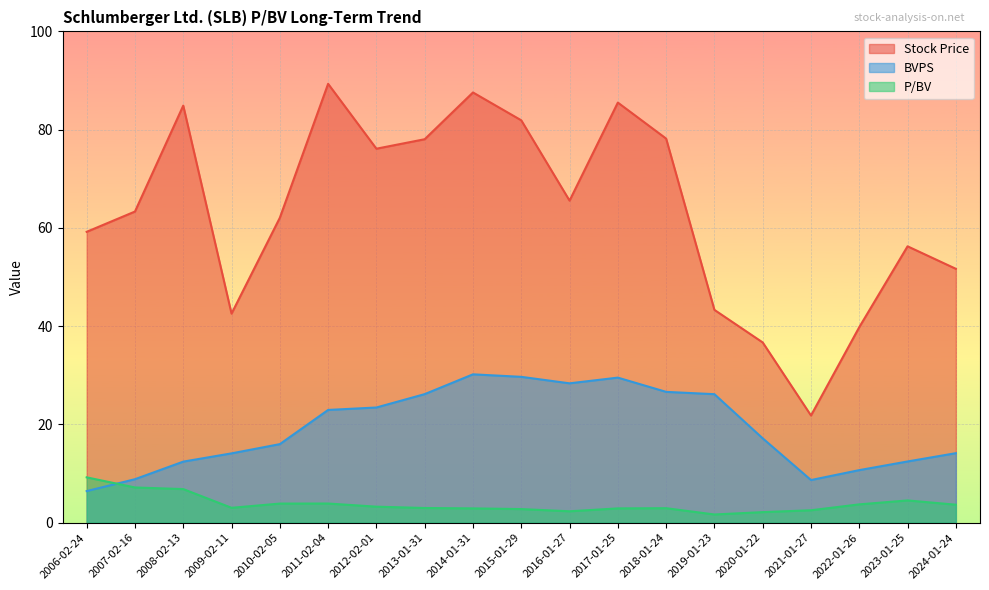

Reading left to right, what are all the values shown in this chart?

Stock Price: 2006-02-24=59.2	2007-02-16=63.3	2008-02-13=84.9	2009-02-11=42.5	2010-02-05=62.1	2011-02-04=89.3	2012-02-01=76.1	2013-01-31=78.0	2014-01-31=87.6	2015-01-29=81.9	2016-01-27=65.5	2017-01-25=85.5	2018-01-24=78.2	2019-01-23=43.3	2020-01-22=36.7	2021-01-27=21.8	2022-01-26=39.8	2023-01-25=56.2	2024-01-24=51.7
BVPS: 2006-02-24=6.4	2007-02-16=8.8	2008-02-13=12.4	2009-02-11=14.1	2010-02-05=16.0	2011-02-04=22.9	2012-02-01=23.4	2013-01-31=26.2	2014-01-31=30.2	2015-01-29=29.7	2016-01-27=28.4	2017-01-25=29.5	2018-01-24=26.6	2019-01-23=26.1	2020-01-22=17.2	2021-01-27=8.7	2022-01-26=10.7	2023-01-25=12.4	2024-01-24=14.1
P/BV: 2006-02-24=9.2	2007-02-16=7.2	2008-02-13=6.8	2009-02-11=3.0	2010-02-05=3.9	2011-02-04=3.9	2012-02-01=3.2	2013-01-31=3.0	2014-01-31=2.9	2015-01-29=2.8	2016-01-27=2.3	2017-01-25=2.9	2018-01-24=2.9	2019-01-23=1.7	2020-01-22=2.1	2021-01-27=2.5	2022-01-26=3.7	2023-01-25=4.5	2024-01-24=3.6